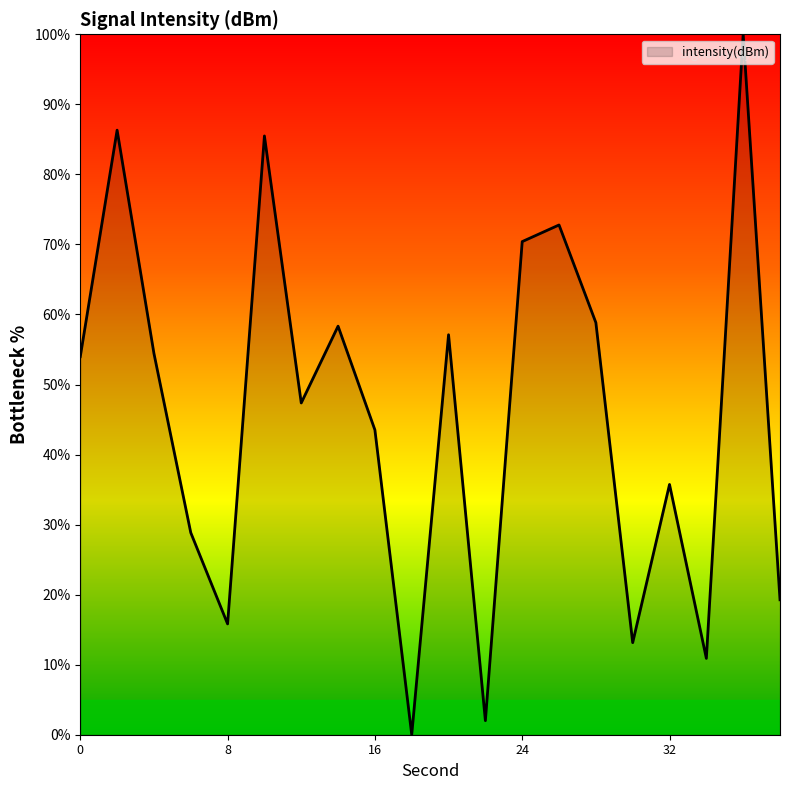

What is the difference between the second highest and minimum values?

86.3